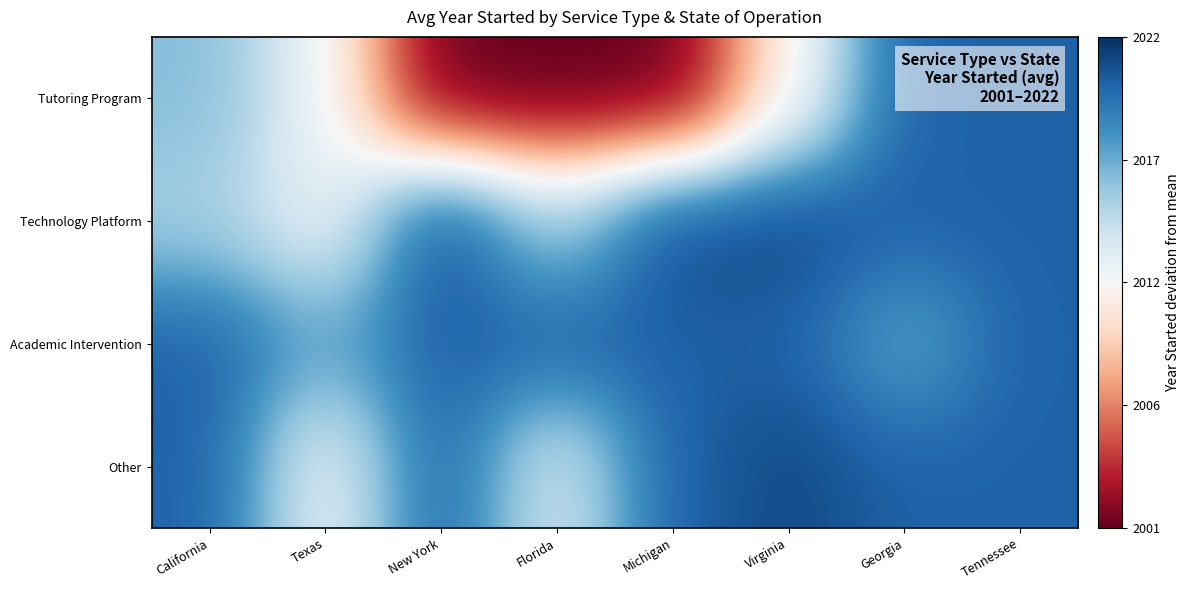

Reading right to left, list all the values displayed in this chart.

Tutoring Program: Tennessee=8.5	Georgia=8.5	Virginia=-0.5	Michigan=-10.5	Florida=-10.5	New York=-10.5	Texas=0.5	California=4.5
Technology Platform: Tennessee=8.5	Georgia=8.5	Virginia=9.5	Michigan=9.5	Florida=3.5	New York=9.5	Texas=0.5	California=3.5
Academic Intervention: Tennessee=8.5	Georgia=5.5	Virginia=8.5	Michigan=8.5	Florida=8.5	New York=8.5	Texas=5.5	California=8.5
Other: Tennessee=8.5	Georgia=8.5	Virginia=9.5	Michigan=8.5	Florida=1.5	New York=8.5	Texas=0.5	California=8.5